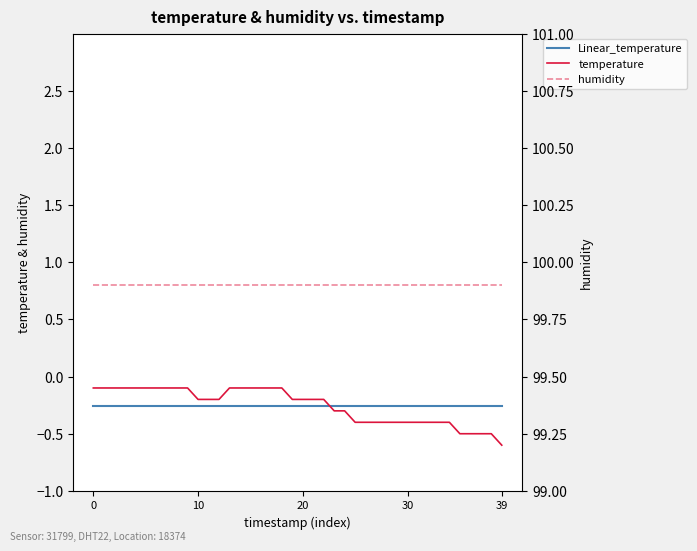

True or false: temperature and humidity cross at least once.

False